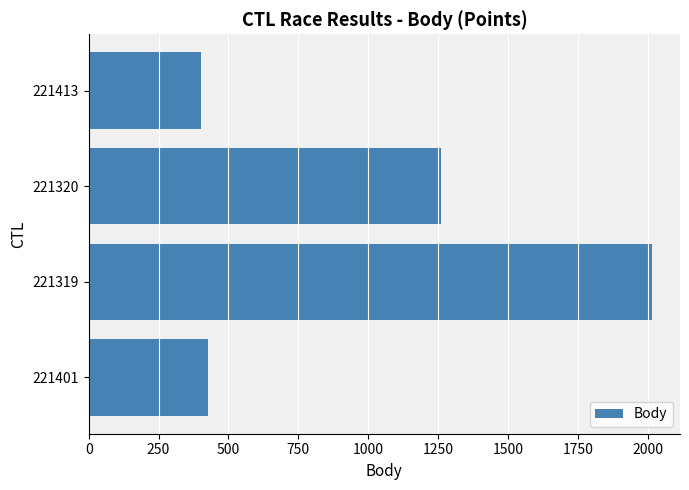

What is the approximate value at 221401?

427